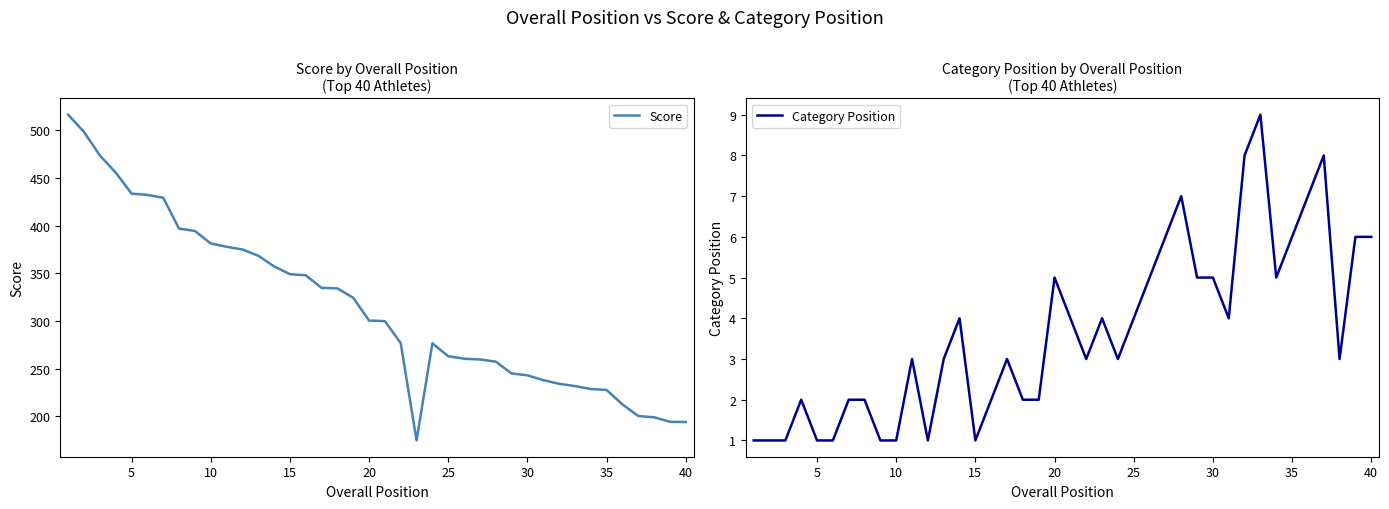

The Category Position series shows 5 at 20. True or false?

True